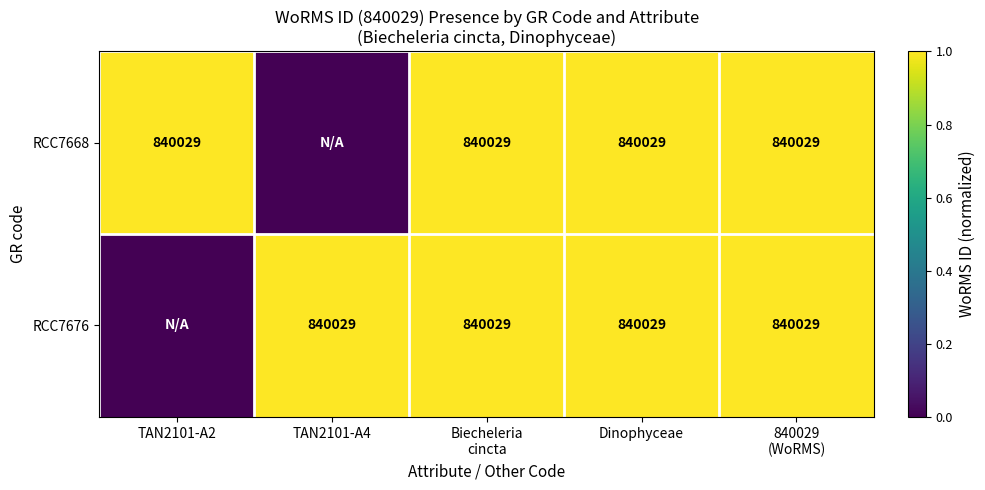

What is the greatest value displayed?

1